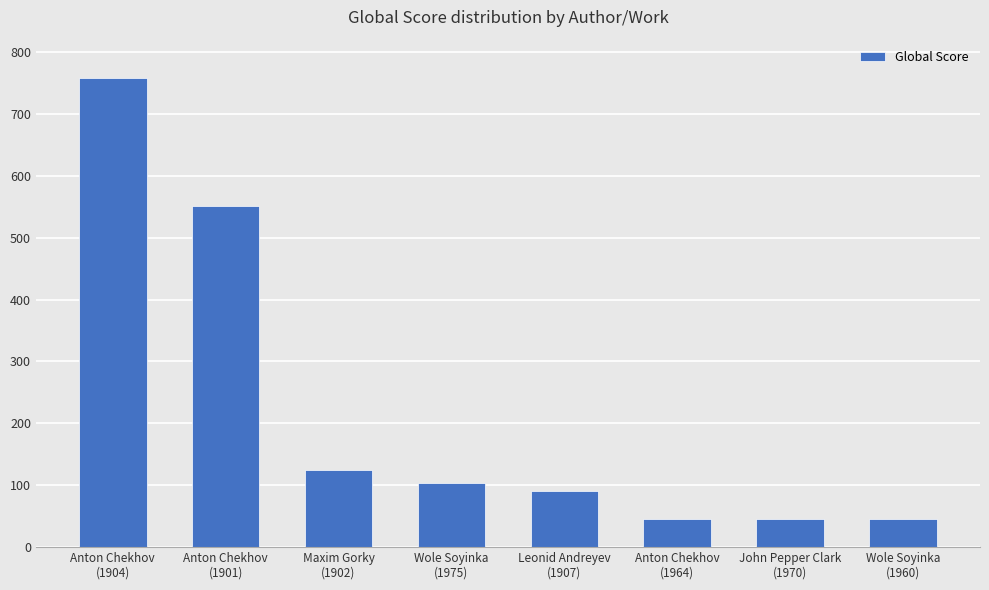

Reading left to right, what are all the values shown in this chart?

758	552	125	103	90	45	45	45